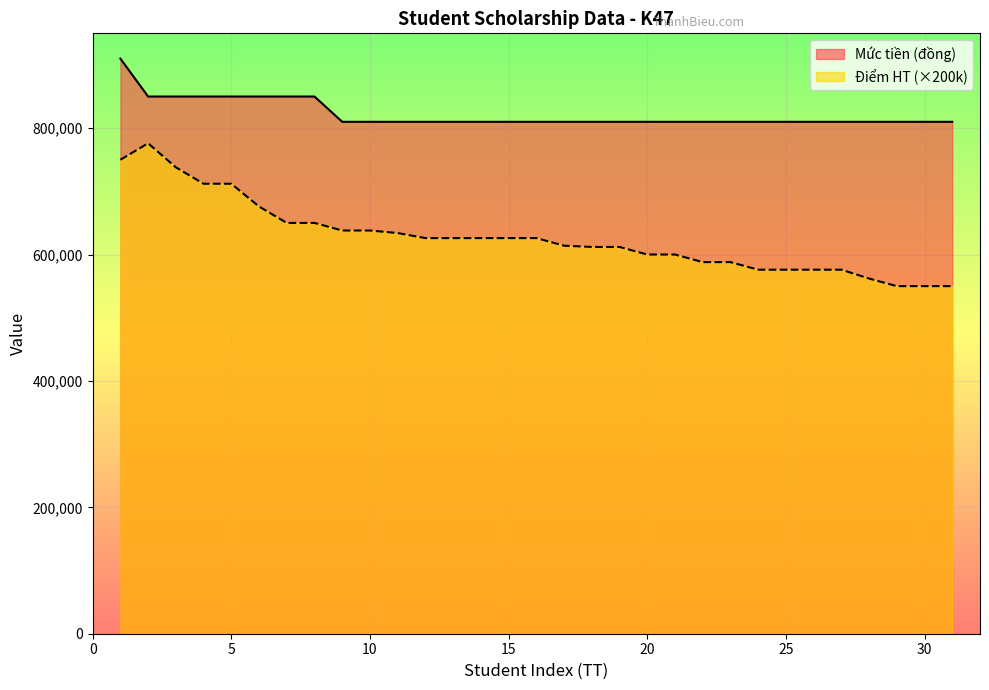

Which has a higher value, 22 or 4?

4